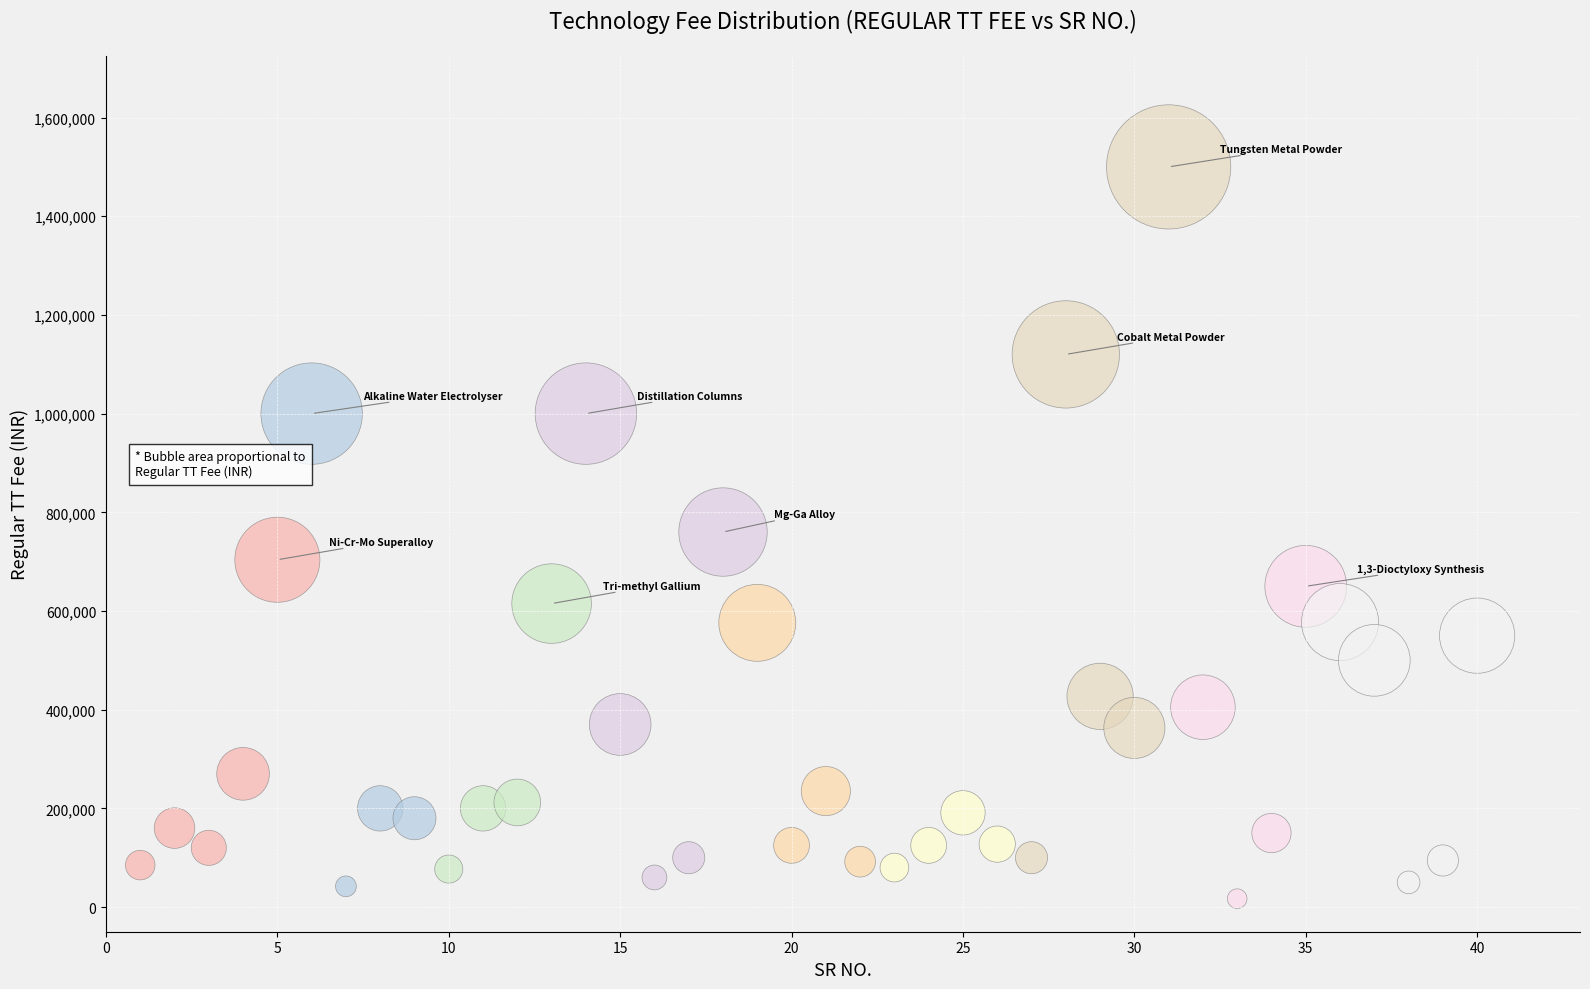

What is the range of X values (max minus min)?

39